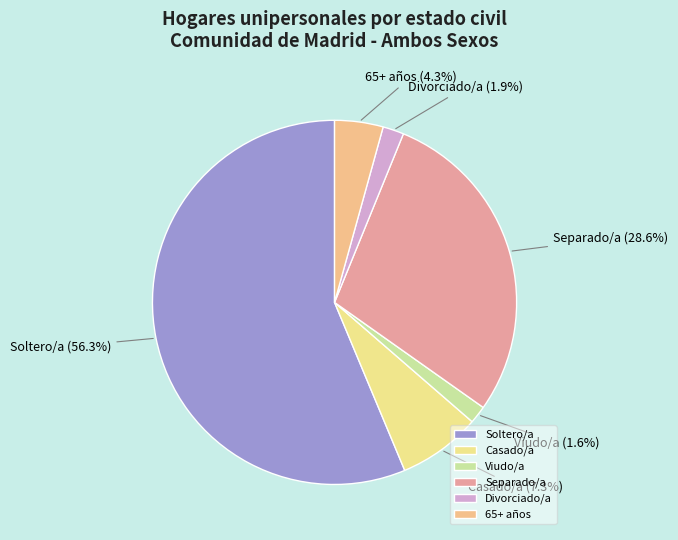

What portion of the pie excludes Soltero/a?

43.7%